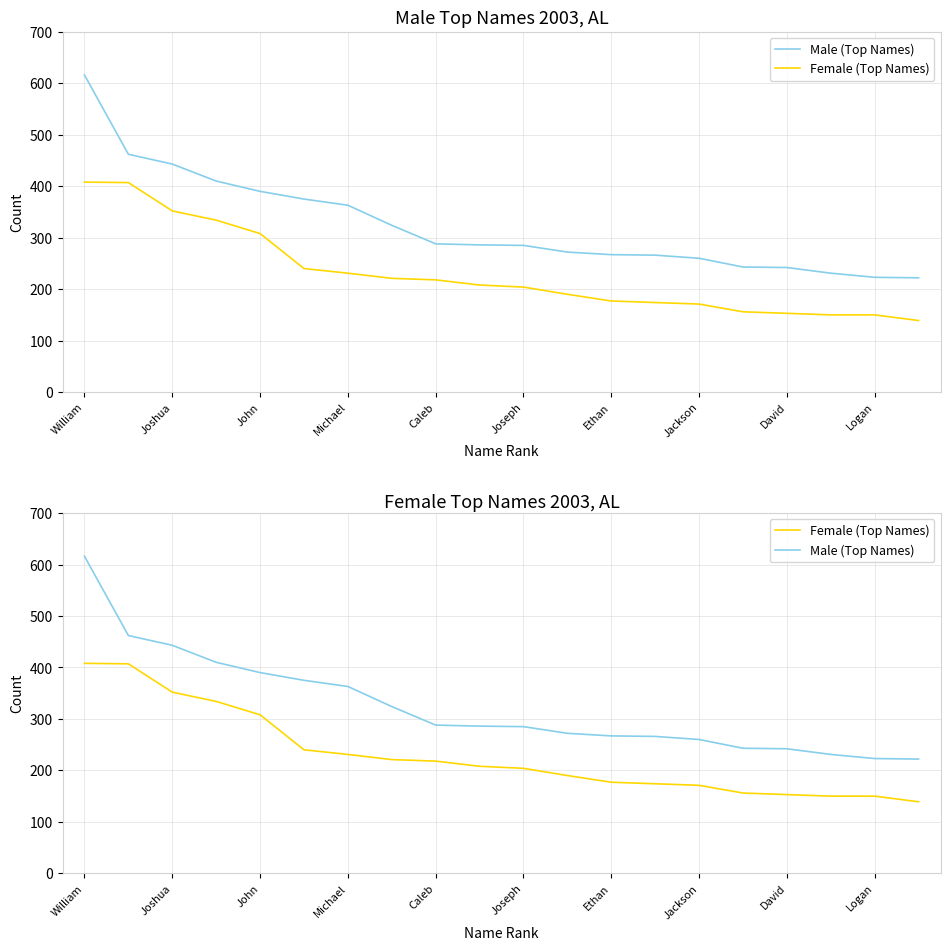

At how many categories does at least one series exceed 438?

3